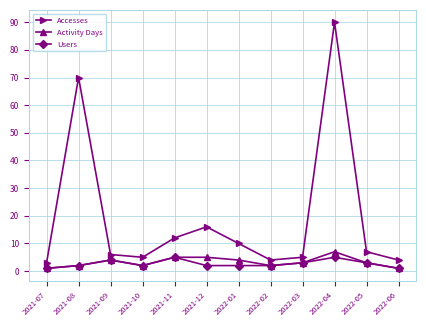

What position from the left is 2021-11?

5